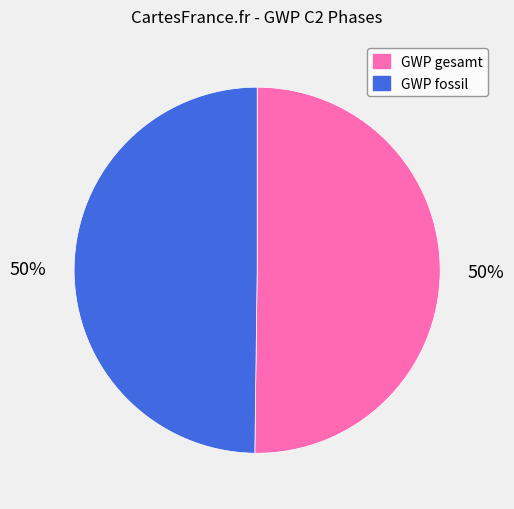

To the nearest percent, what is the average slice percentage?

50%